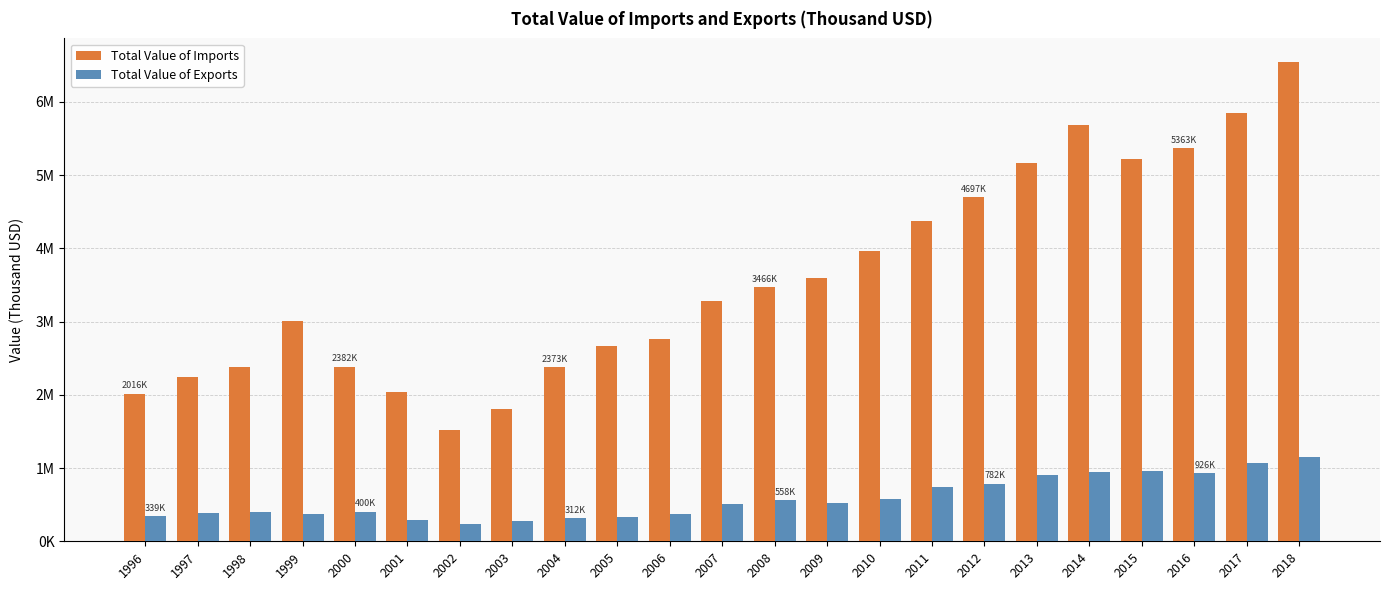

At which category is the sum across all series the highest?

2018